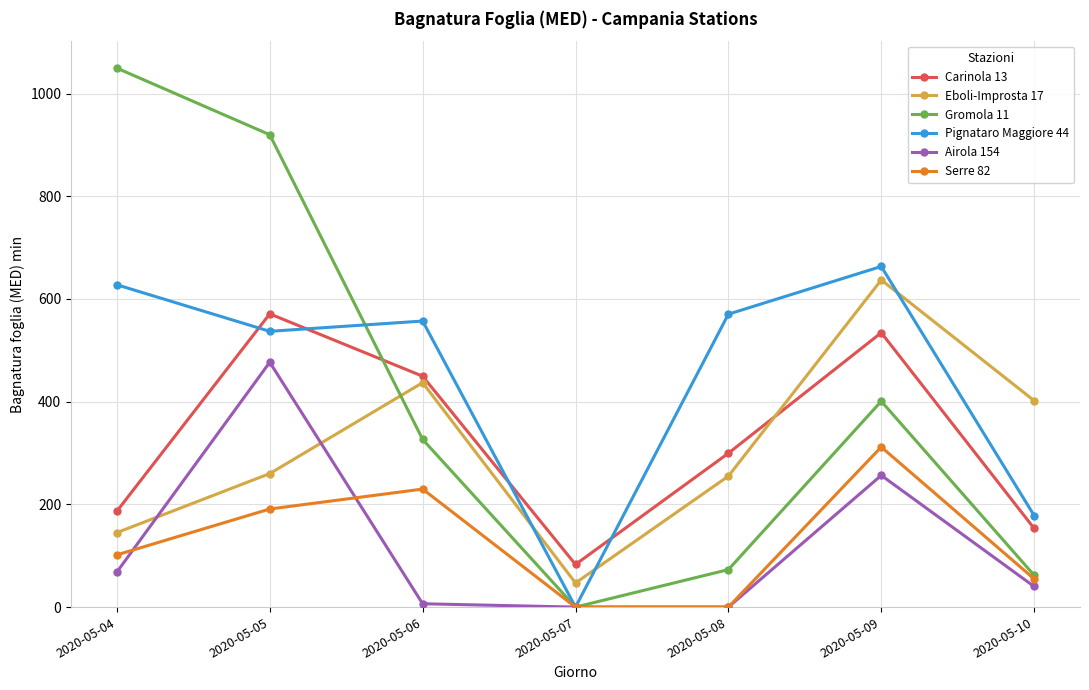

What is the difference between the Gromola 11 values at 2020-05-06 and 2020-05-07?

326.5